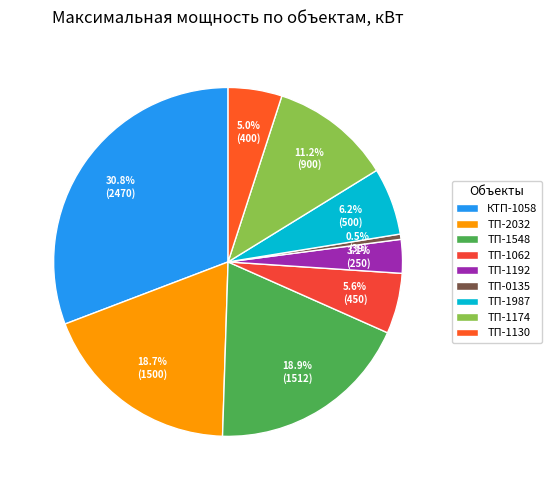

What percentage is NOT represented by КТП-1058?

69.2%